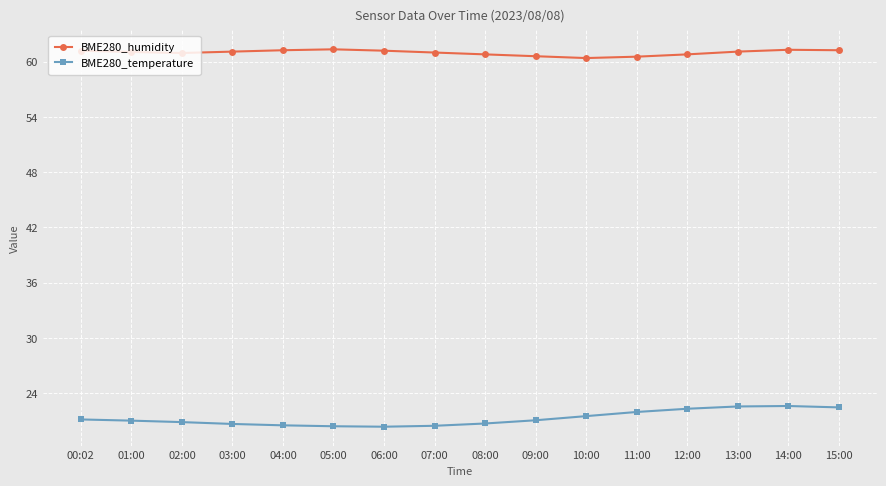

At 15:00, list the series in order from smallest to largest.

BME280_temperature, BME280_humidity